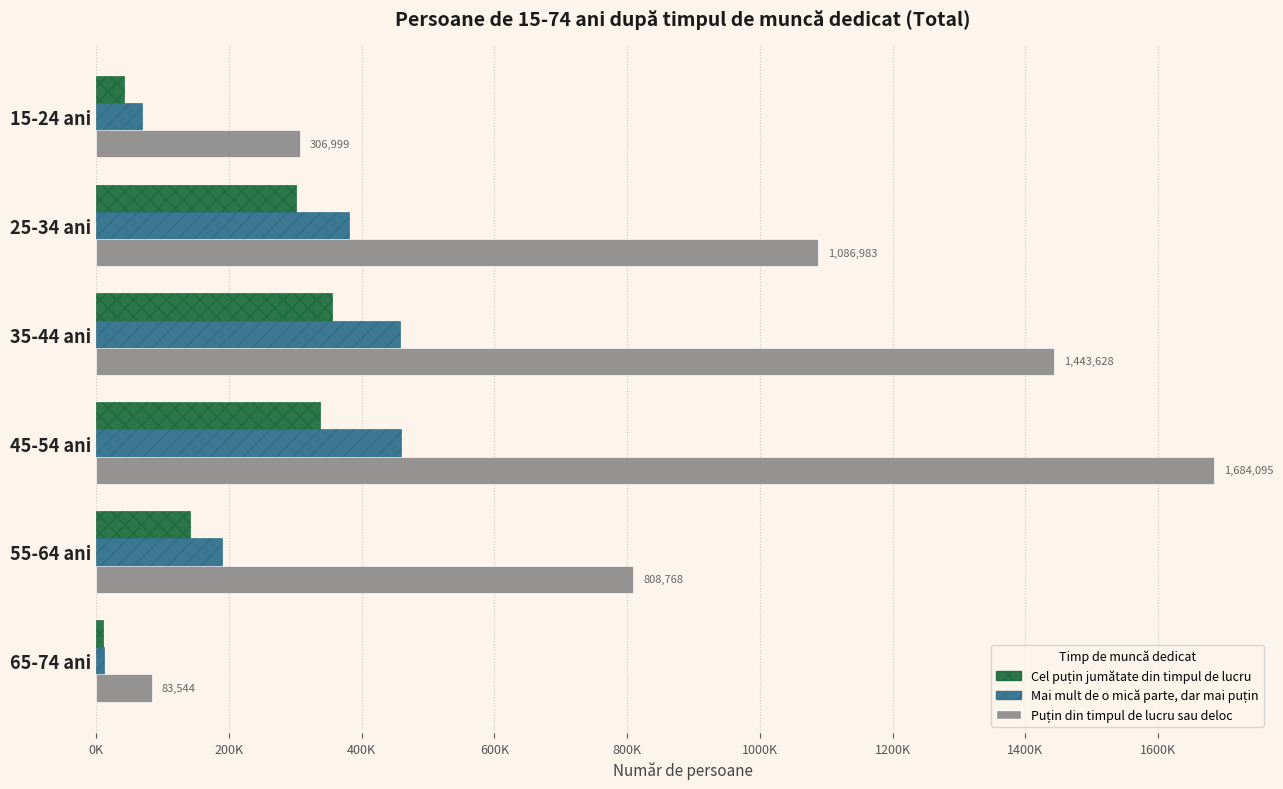

What is the sum of all Mai mult de o mică parte, dar mai puțin values?

1566795